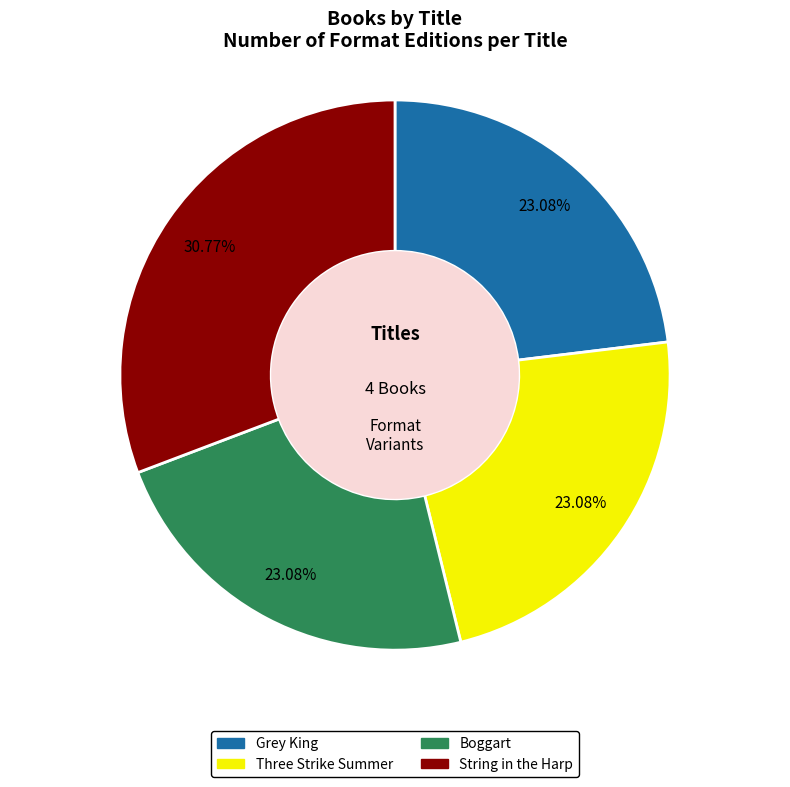

To the nearest percent, what is the average slice percentage?

25%